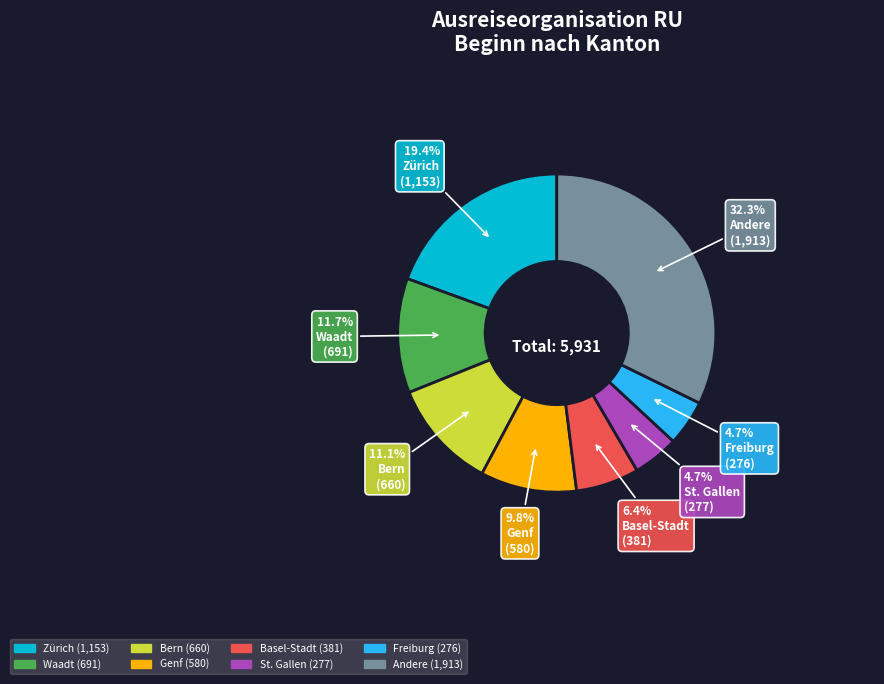

Is there any slice that represents more than half of the pie?

No